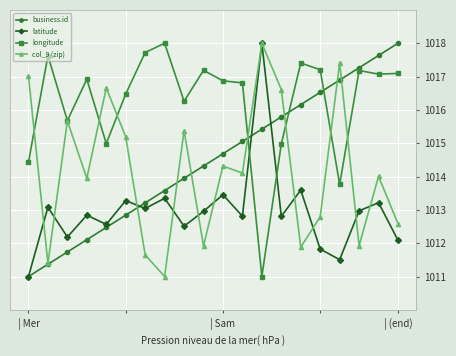

What is the minimum value shown in the chart?

1011.0